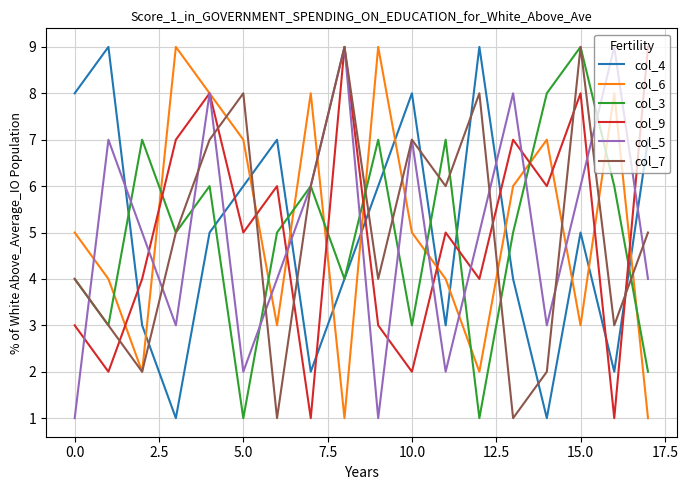

Which series ends up on top after the final intersection of col_6 and col_4?

col_4